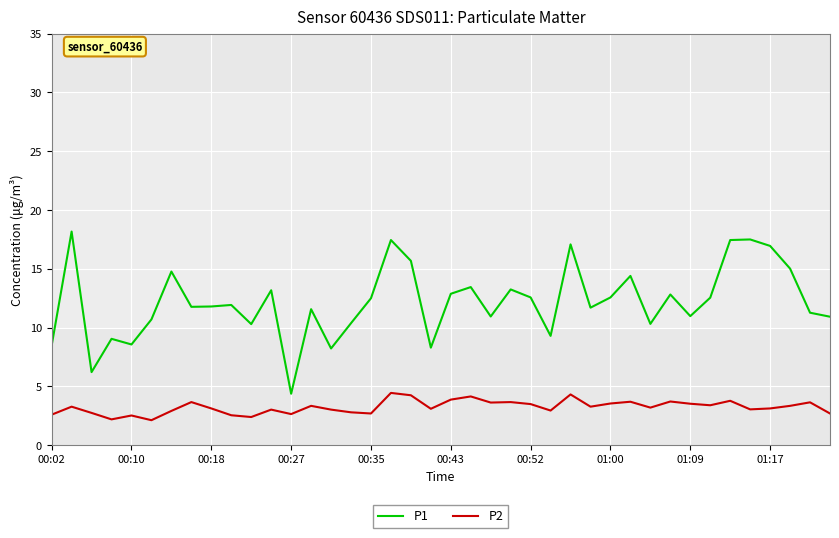

Which series has the widest spread of values?

P1